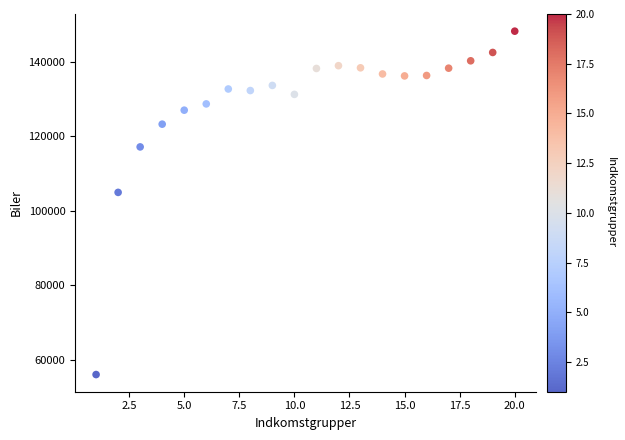

What Y value in the scatter plot is closest to 102147?

104959.3